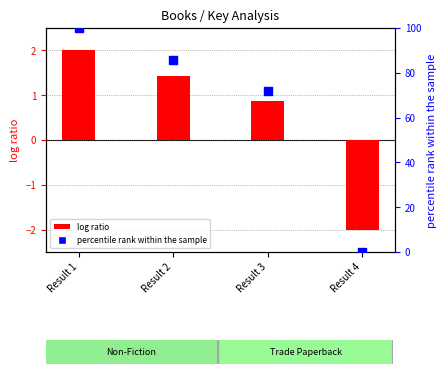

Which series has the largest total across all categories?

percentile rank within the sample